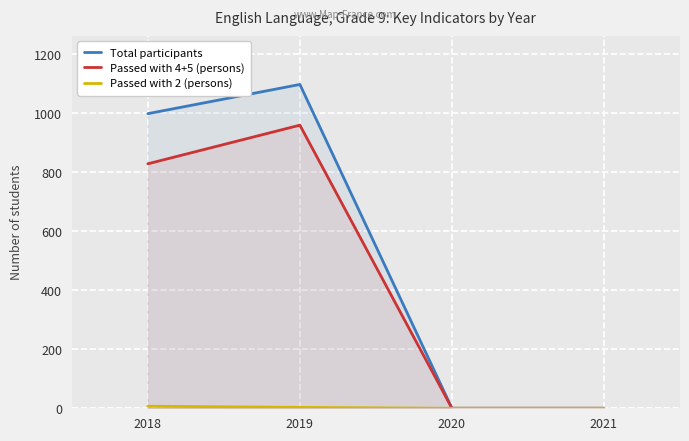

What is the difference between the maximum and minimum values in the Passed with 4+5 (persons) series?

960